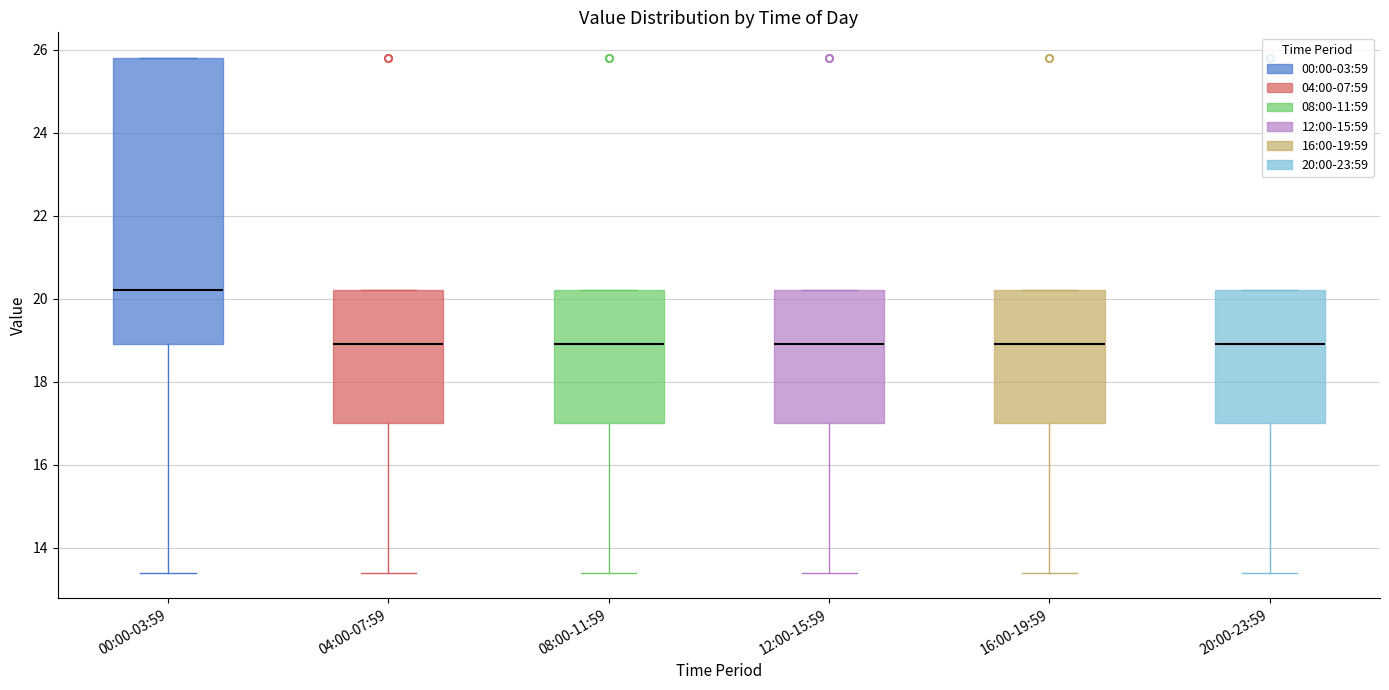

Reading left to right, read every box against the y-axis: the position of its median line, the range the box covers, and the ends of its whiskers. The values are not printed on the chart, so give them approximately, as read against the axis.

00:00-03:59: median 20.2, box 19.0 to 25.8, whiskers 13.4 to 25.8
04:00-07:59: median 19.0, box 17.0 to 20.2, whiskers 13.4 to 20.2
08:00-11:59: median 19.0, box 17.0 to 20.2, whiskers 13.4 to 20.2
12:00-15:59: median 19.0, box 17.0 to 20.2, whiskers 13.4 to 20.2
16:00-19:59: median 19.0, box 17.0 to 20.2, whiskers 13.4 to 20.2
20:00-23:59: median 19.0, box 17.0 to 20.2, whiskers 13.4 to 20.2